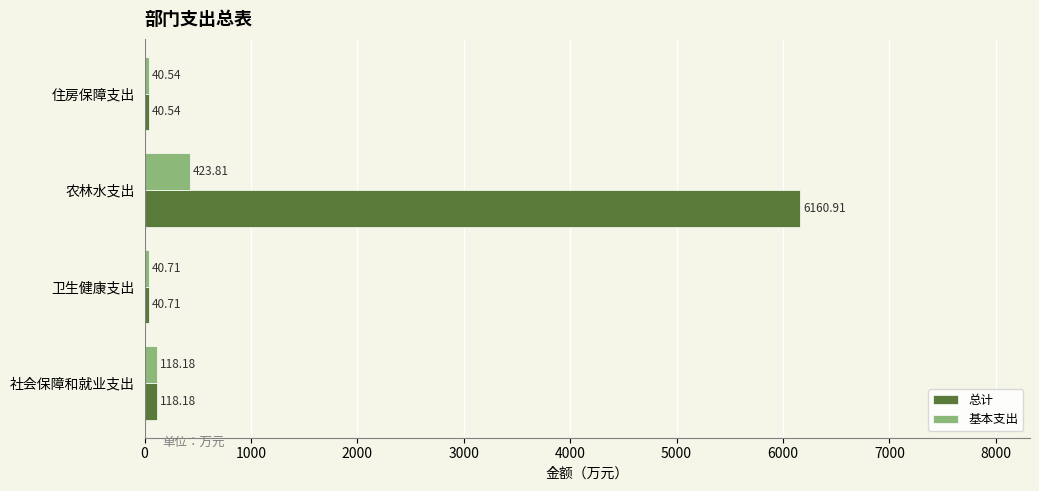

What is the total value across all series at 卫生健康支出?

81.4